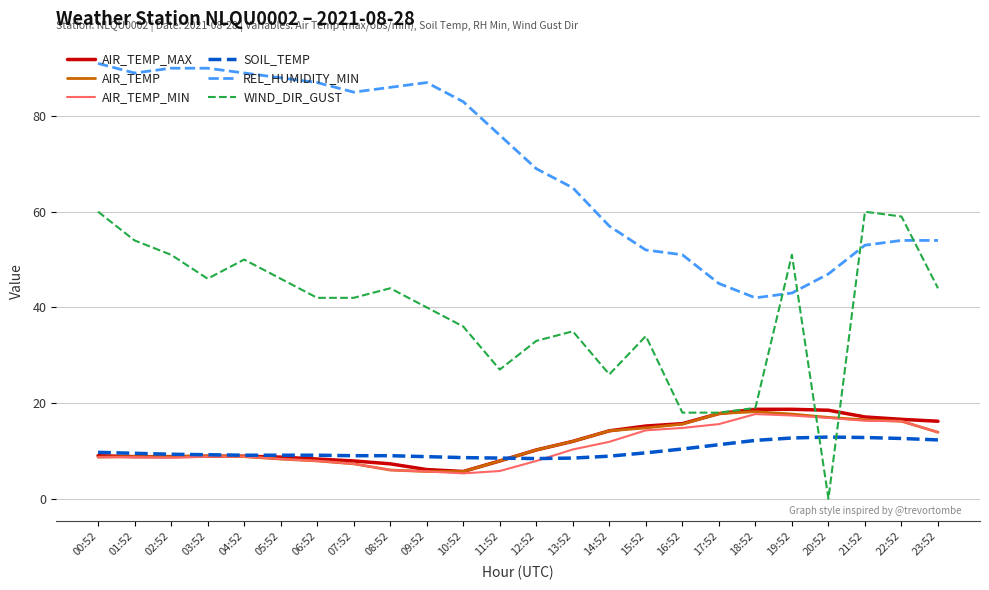

True or false: SOIL_TEMP and REL_HUMIDITY_MIN intersect in this chart.

False